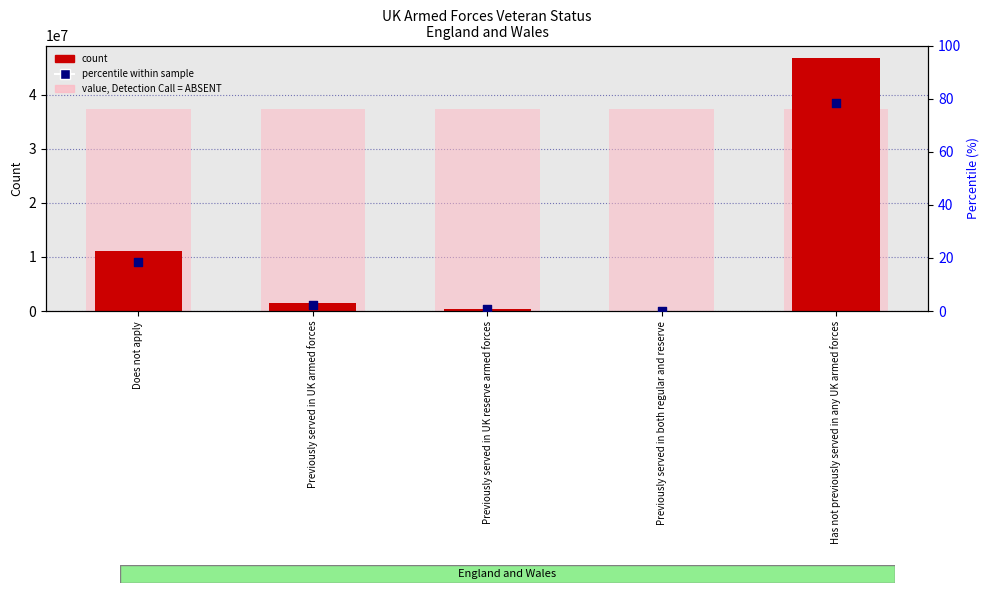

Is the value of Count at Does not apply greater than the value of Percentile within sample at Previously served in both regular and reserve?

Yes